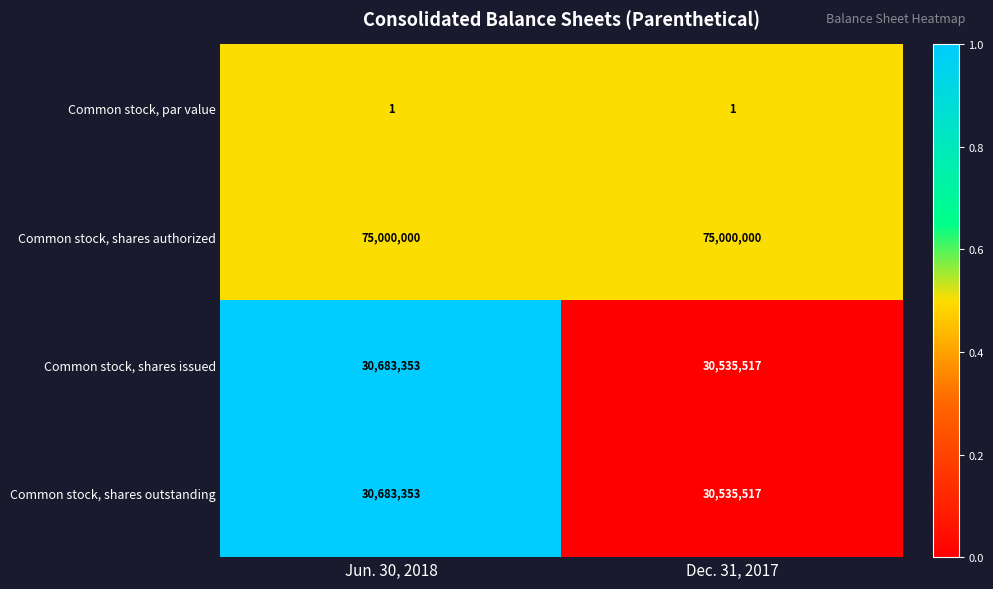

At which category is the sum across all series the highest?

Jun. 30, 2018